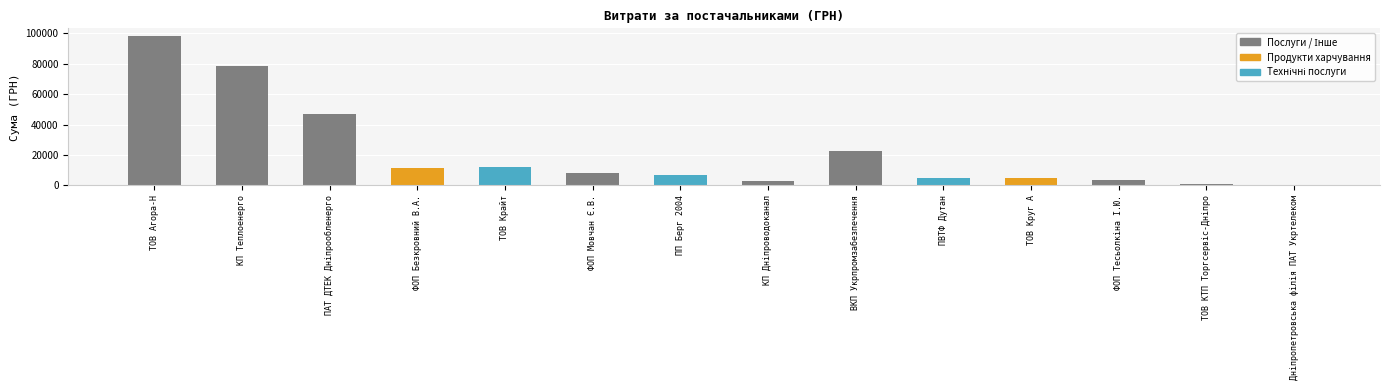

The value at ВКП Укрпромзабезпечення is 22441.2. True or false?

True